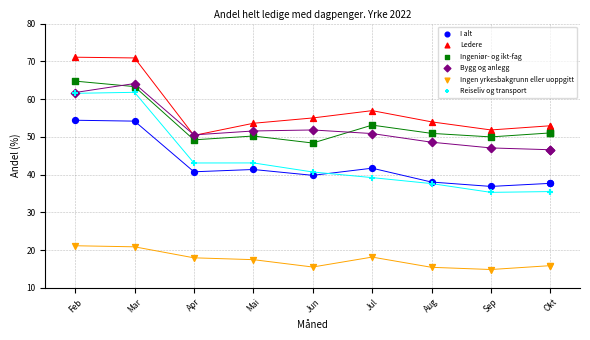

Which series has the widest spread of Y values?

Reiseliv og transport